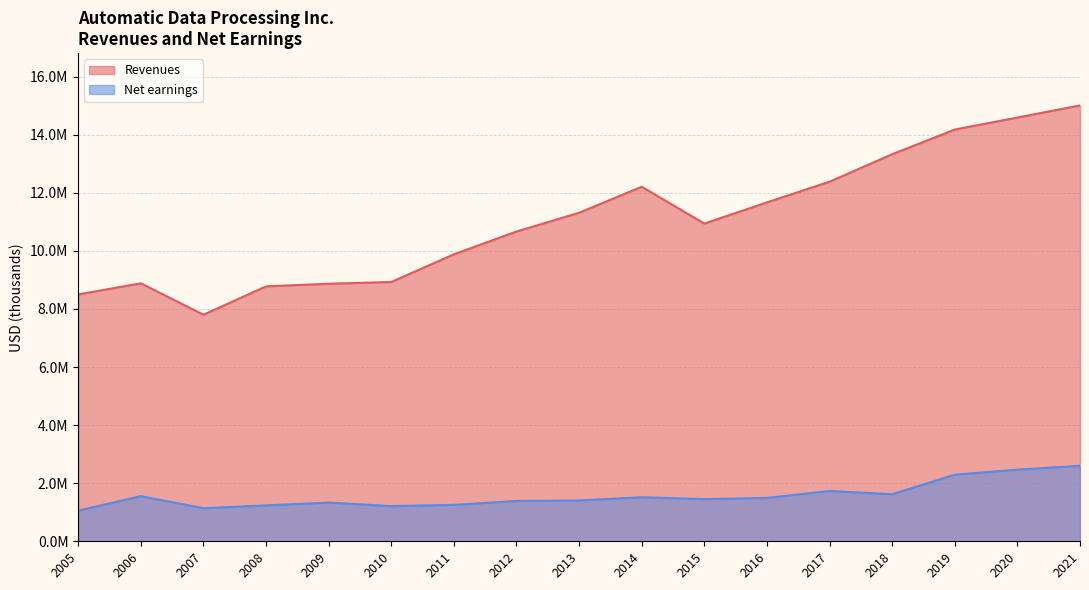

Rank the series by their maximum value, from lowest to highest.

Net earnings, Revenues